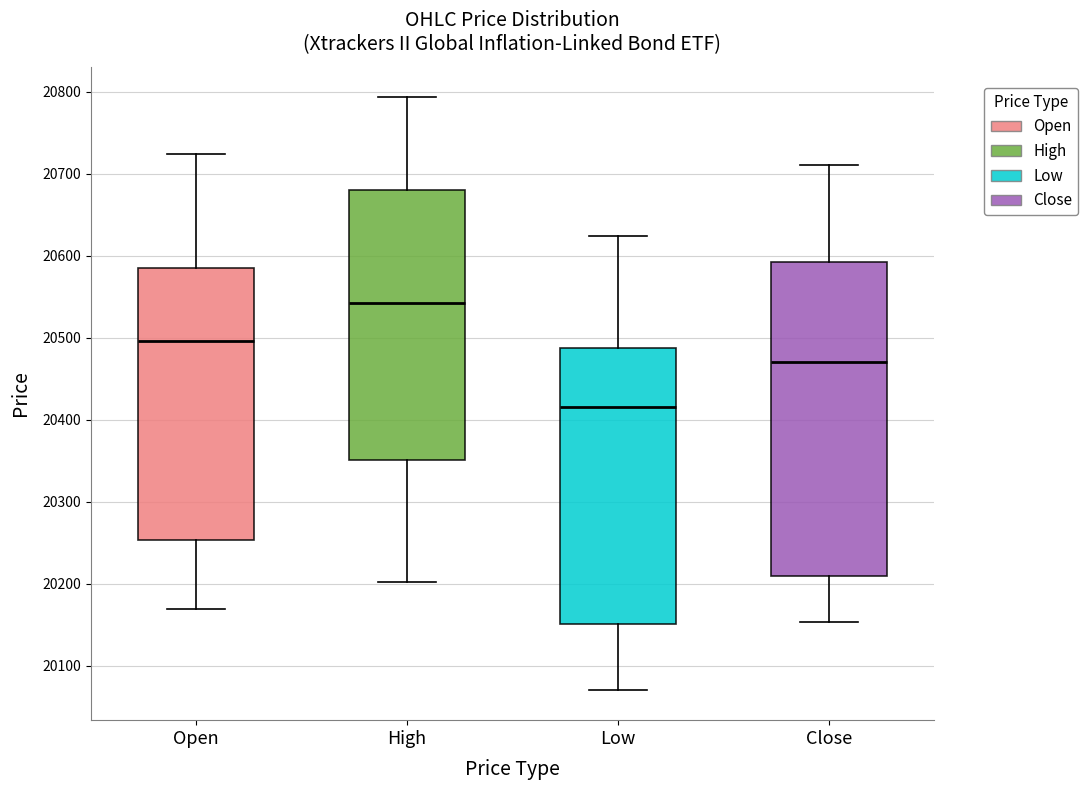

Where is the upper edge of the box for Close on the y-axis? The values are not printed on the chart, so give them approximately, as read against the axis.

20590